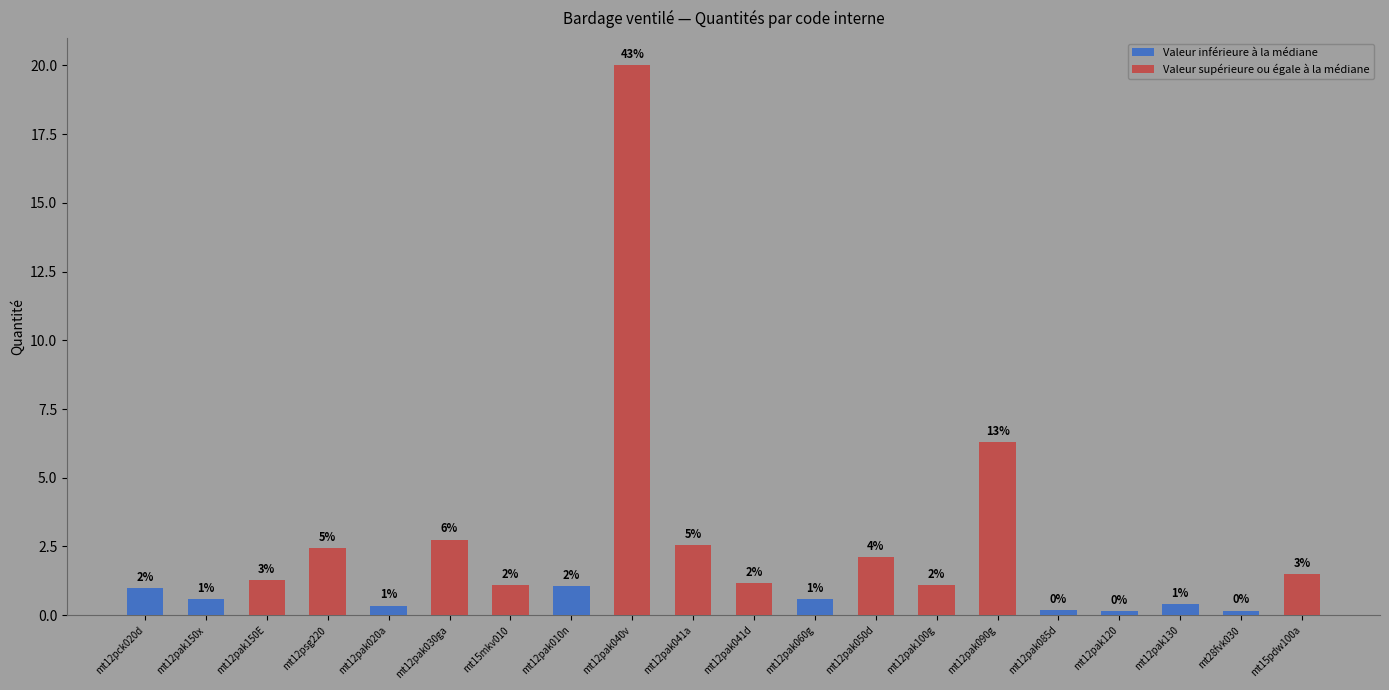

List the labels in order of value, smallest first.

mt12pak120, mt28fvk030, mt12pak085d, mt12pak020a, mt12pak130, mt12pak150x, mt12pak060g, mt12pck020d, mt12pak010n, mt15mkv010, mt12pak100g, mt12pak041d, mt12pak150E, mt15pdw100a, mt12pak050d, mt12psg220, mt12pak041a, mt12pak030ga, mt12pak090g, mt12pak040v